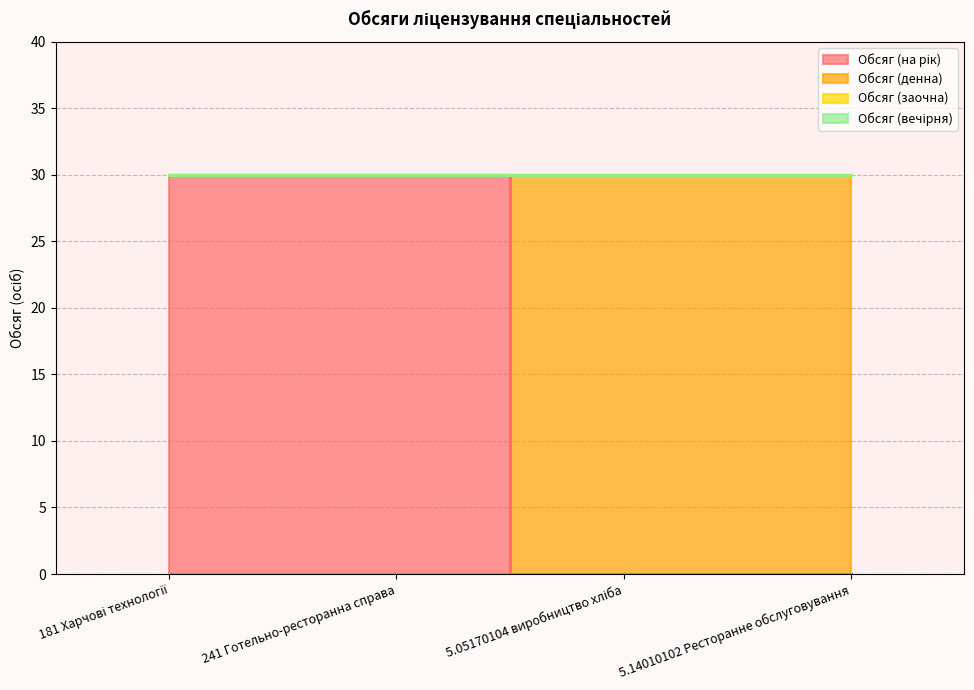

The value of Обсяг (денна) at 181 Харчові технології is 0. True or false?

True